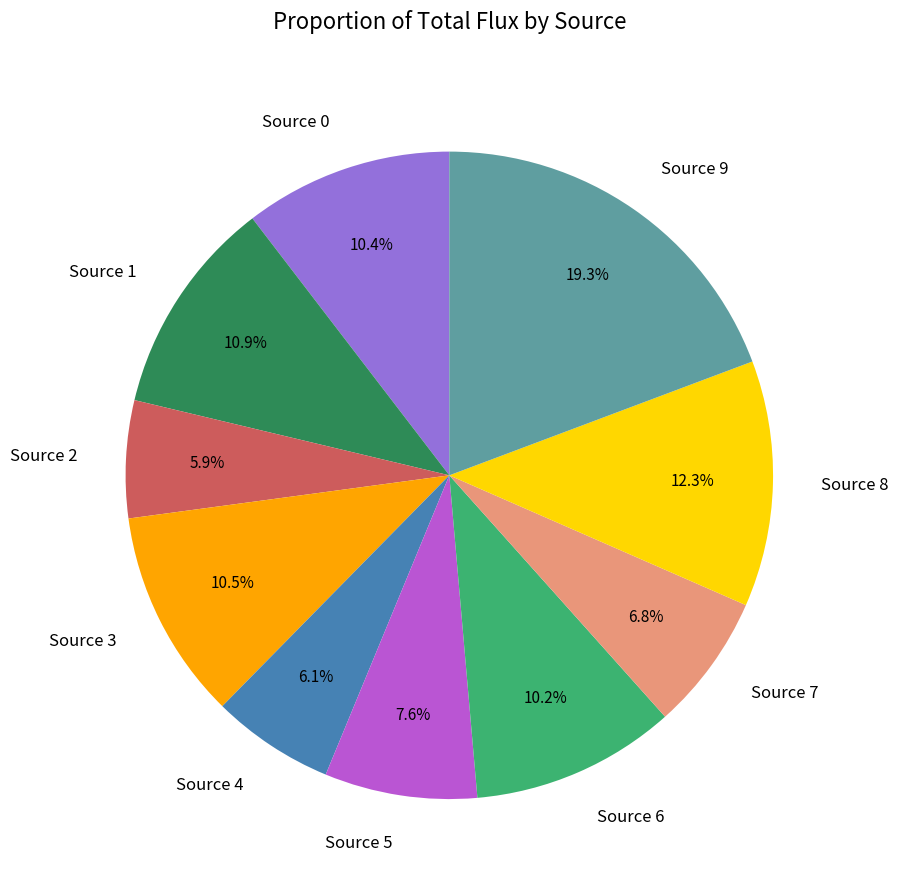

Does any single category account for the majority?

No